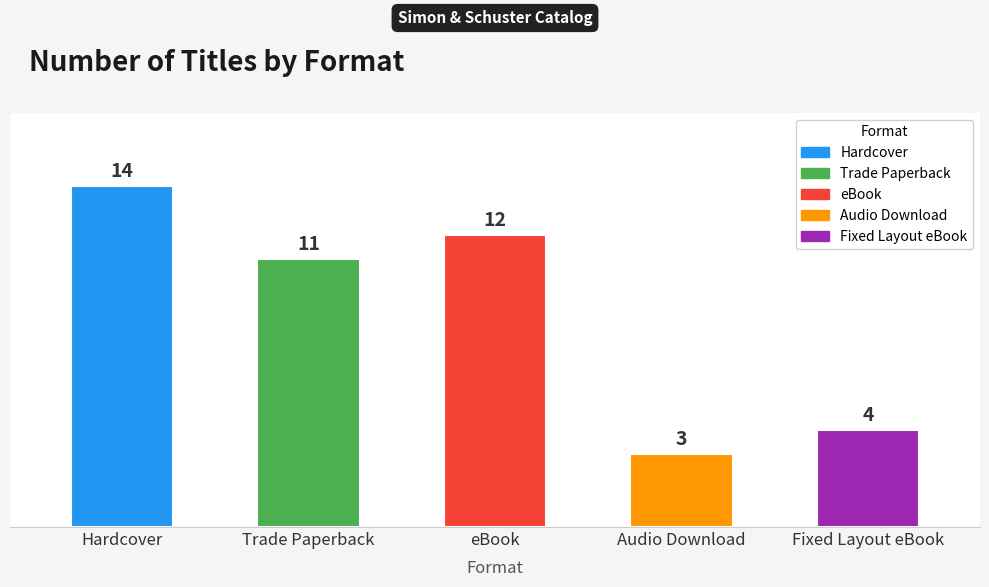

Which has a higher value, Audio Download or Fixed Layout eBook?

Fixed Layout eBook